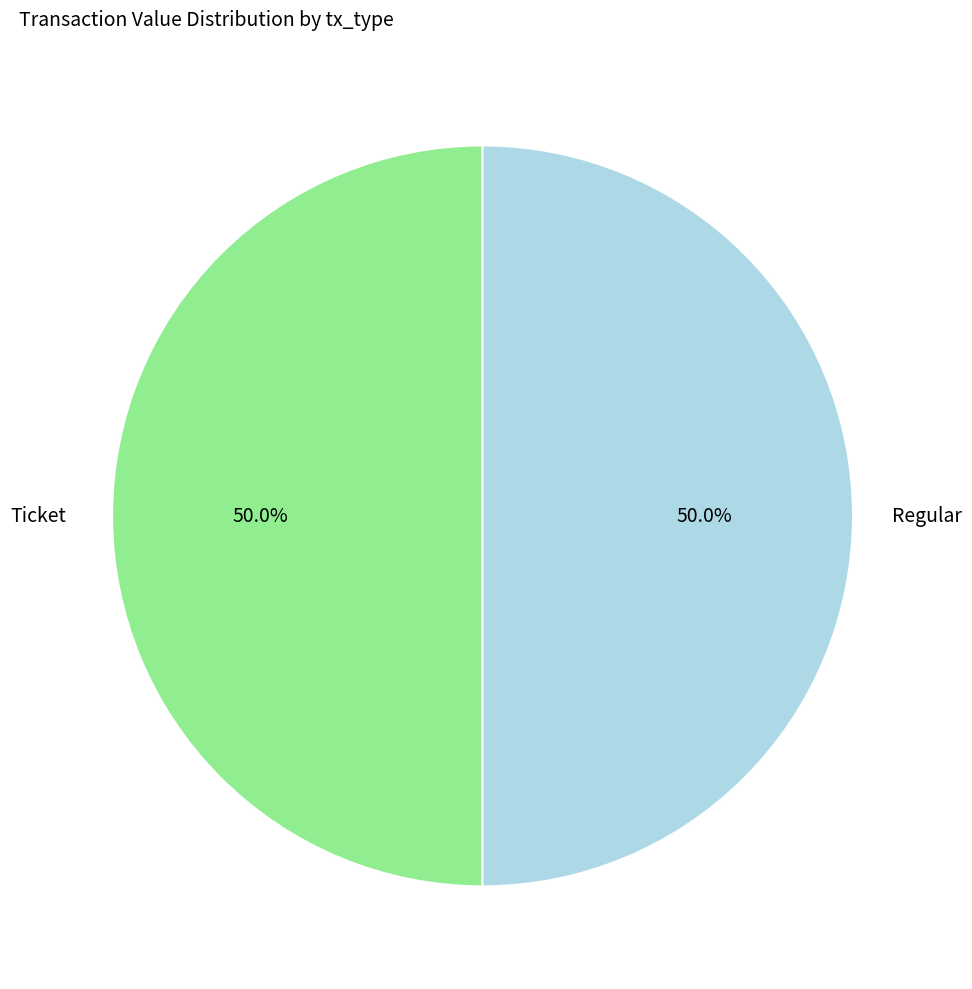

How many segments does this pie chart have?

2